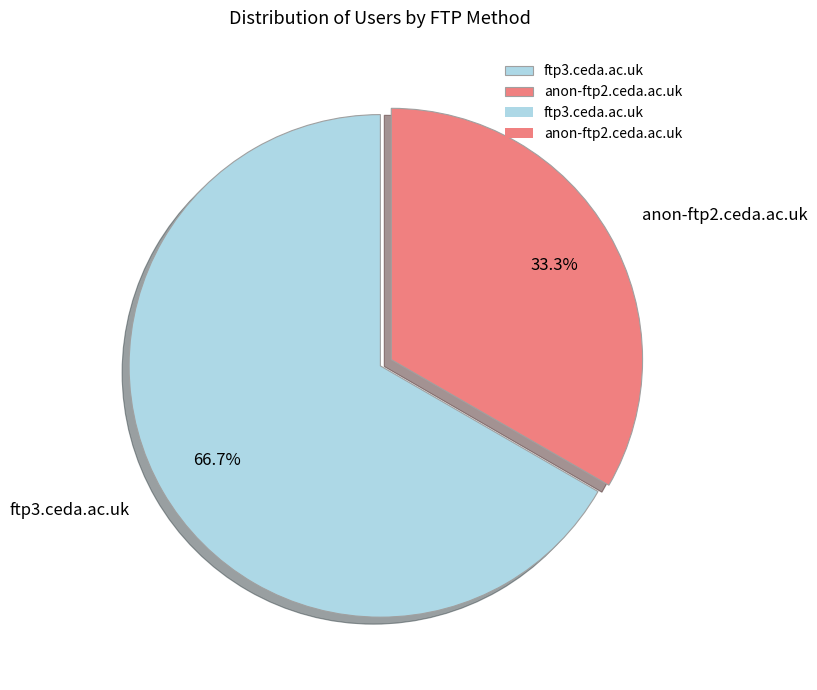

To the nearest percent, what portion does anon-ftp2.ceda.ac.uk represent?

33%